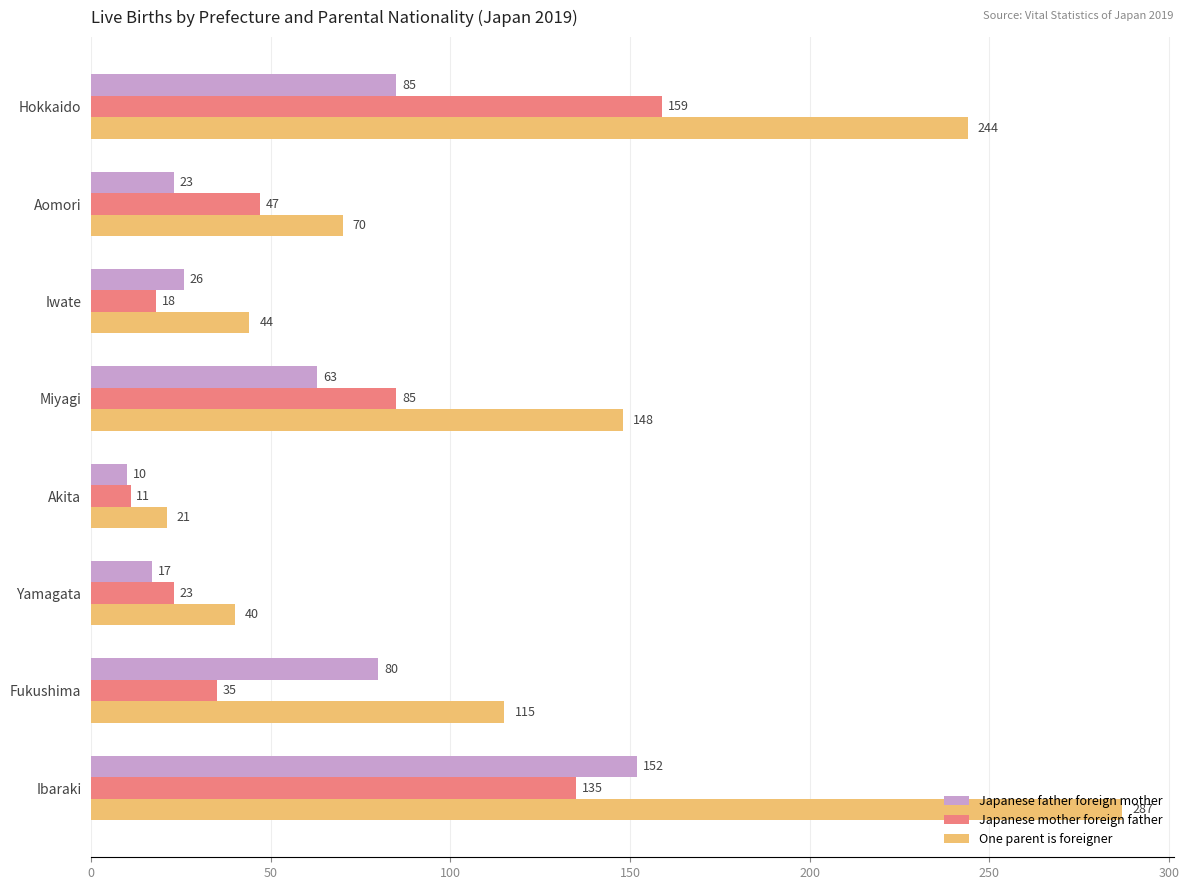

List the labels in order of Japanese father foreign mother value, largest first.

Ibaraki, Hokkaido, Fukushima, Miyagi, Iwate, Aomori, Yamagata, Akita